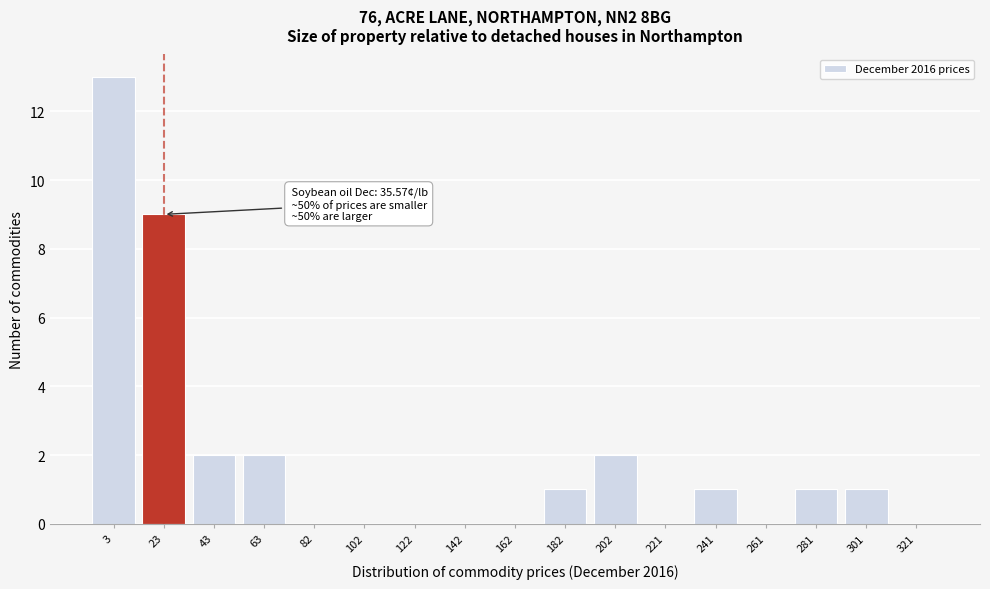

Reading right to left, extract all data points from this chart.

321=0	301=1	281=1	261=0	241=1	221=0	202=2	182=1	162=0	142=0	122=0	102=0	82=0	63=2	43=2	23=9	3=13